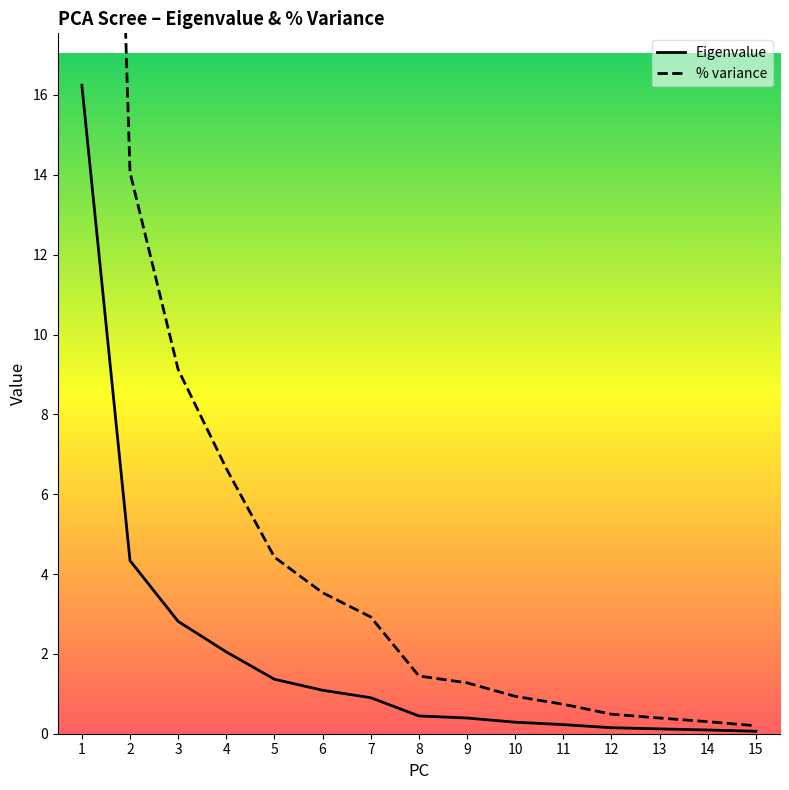

Between 7 and 4, which is larger?

4